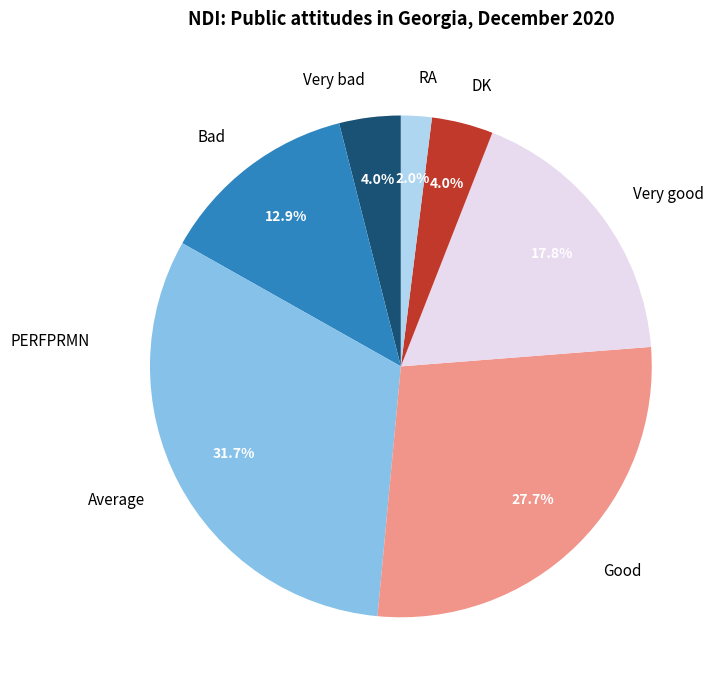

Which category has the smallest portion of the pie?

RA